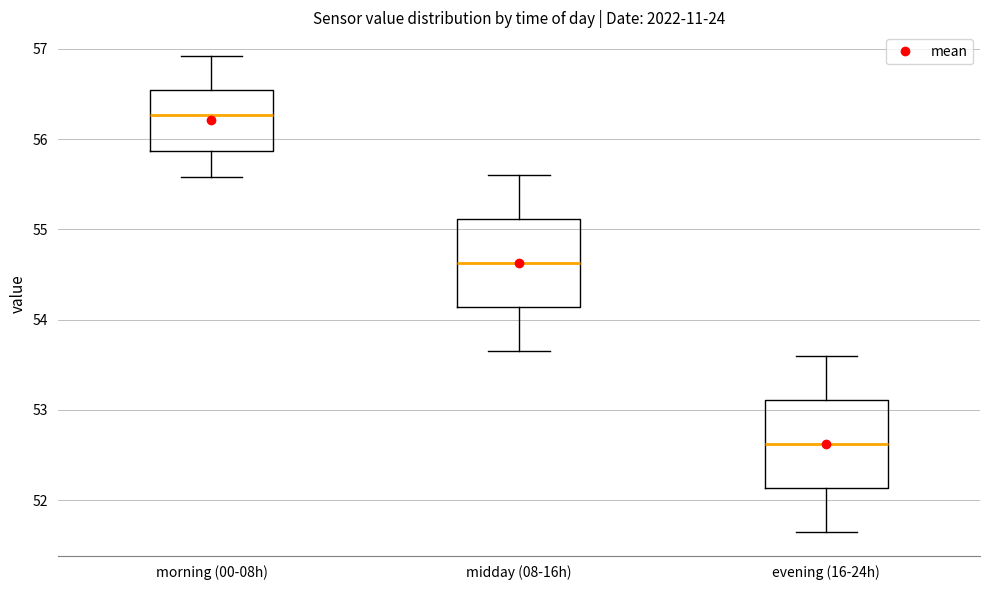

Which box has the highest median line?

morning (00-08h)